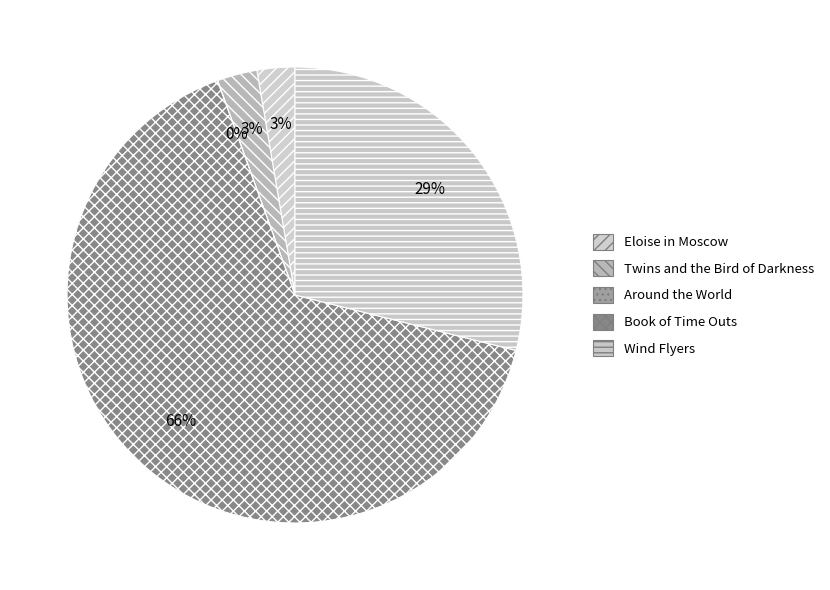

Which category accounts for the majority?

Book of Time Outs